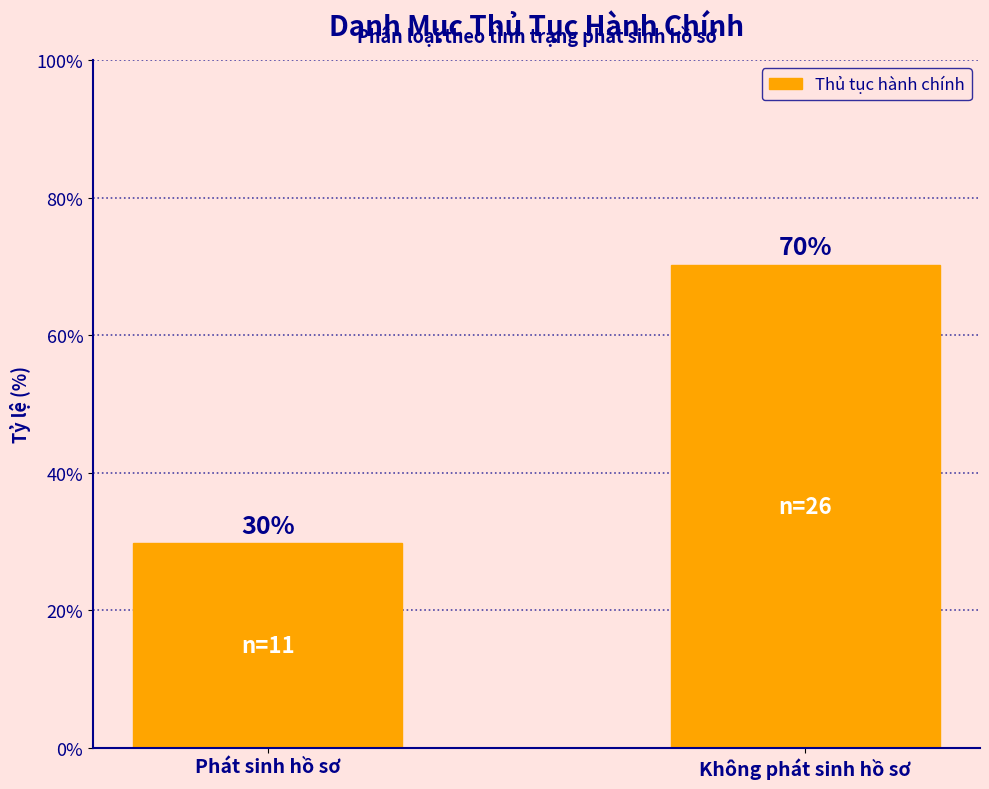

Is it true that the value at Phát sinh hồ sơ is 29.7?

True